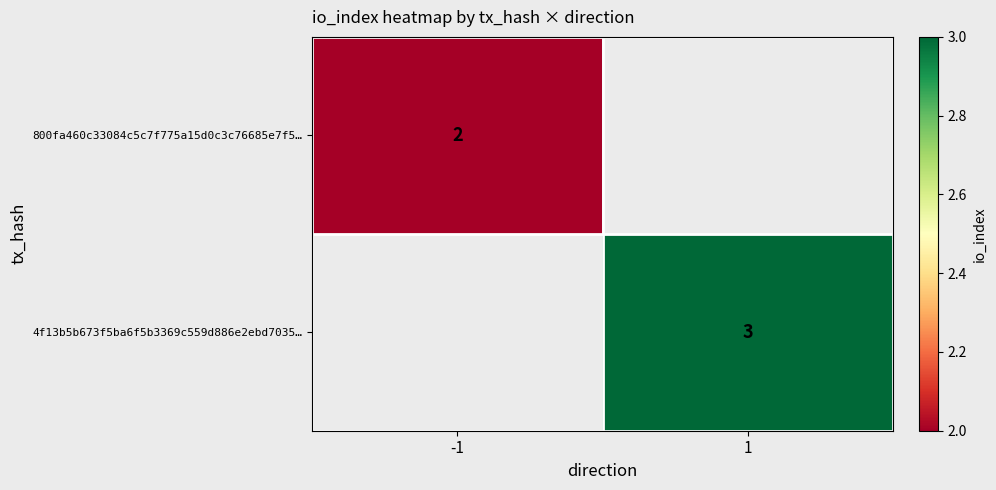

Is the value of 800fa460c33084c5c7f775a15d0c3c76685e7f5… at -1 greater than the value of 4f13b5b673f5ba6f5b3369c559d886e2ebd7035… at 1?

No